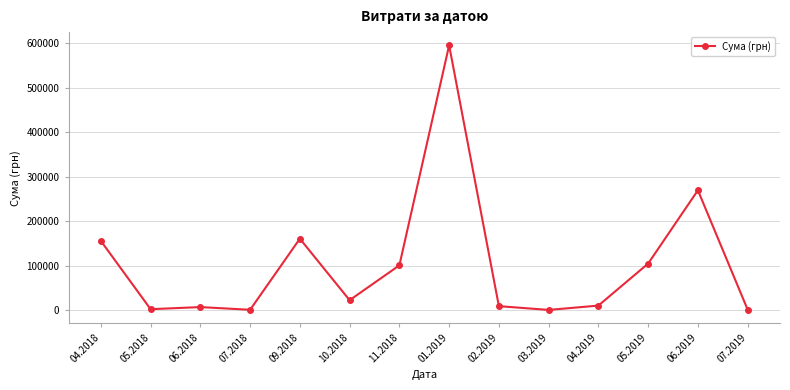

What value does the data have at 10.2018?

22796.0